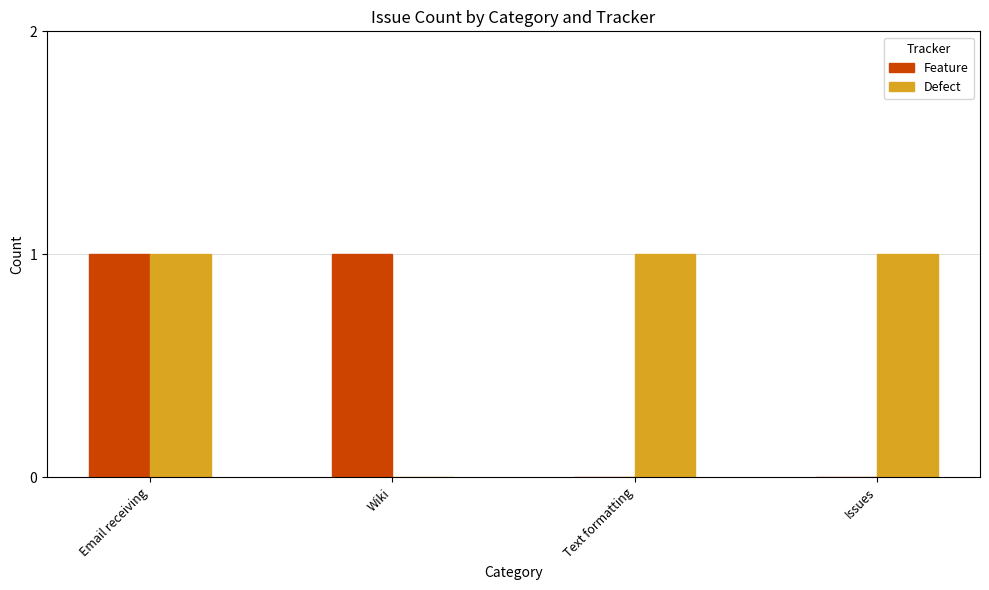

The Defect series shows 1 at Issues. True or false?

True